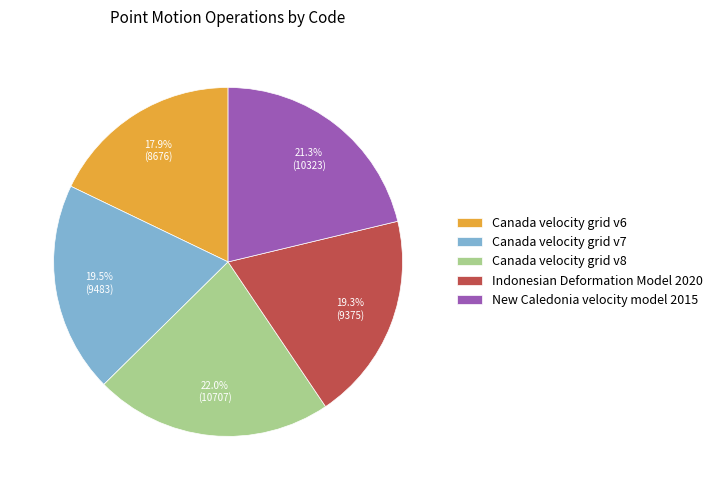

Which has a higher value, Canada velocity grid v8 or New Caledonia velocity model 2015?

Canada velocity grid v8